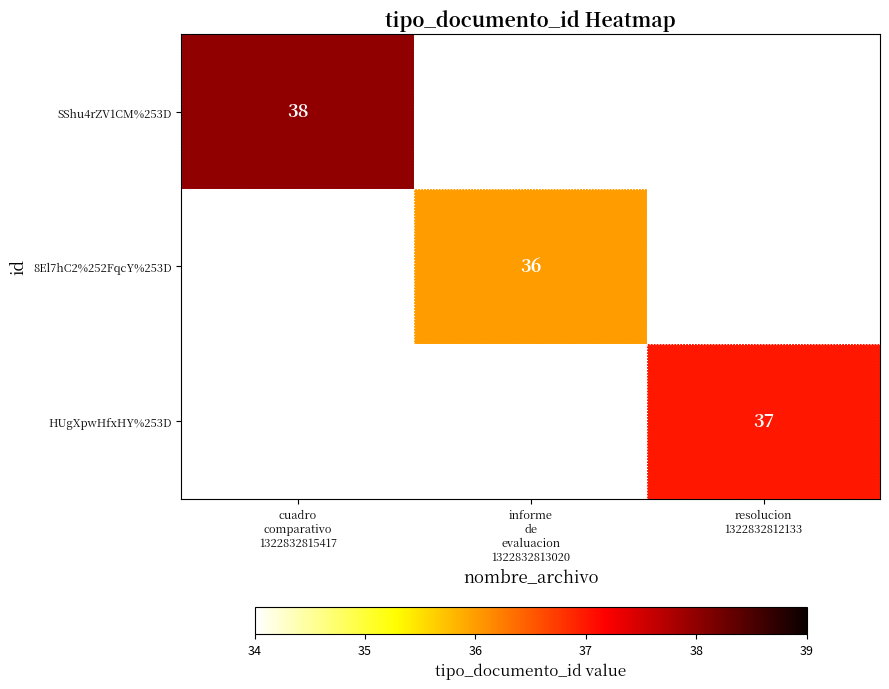

The HUgXpwHfxHY%253D series shows 58 at resolucion 1322832812133. True or false?

False